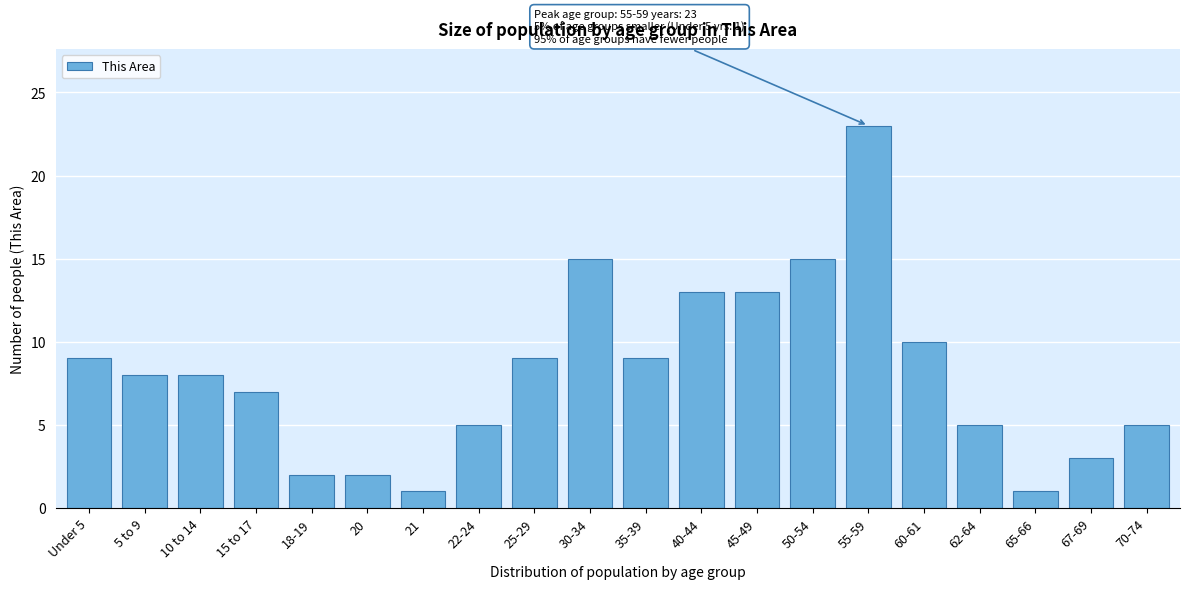

Reading right to left, extract all data points from this chart.

5	3	1	5	10	23	15	13	13	9	15	9	5	1	2	2	7	8	8	9